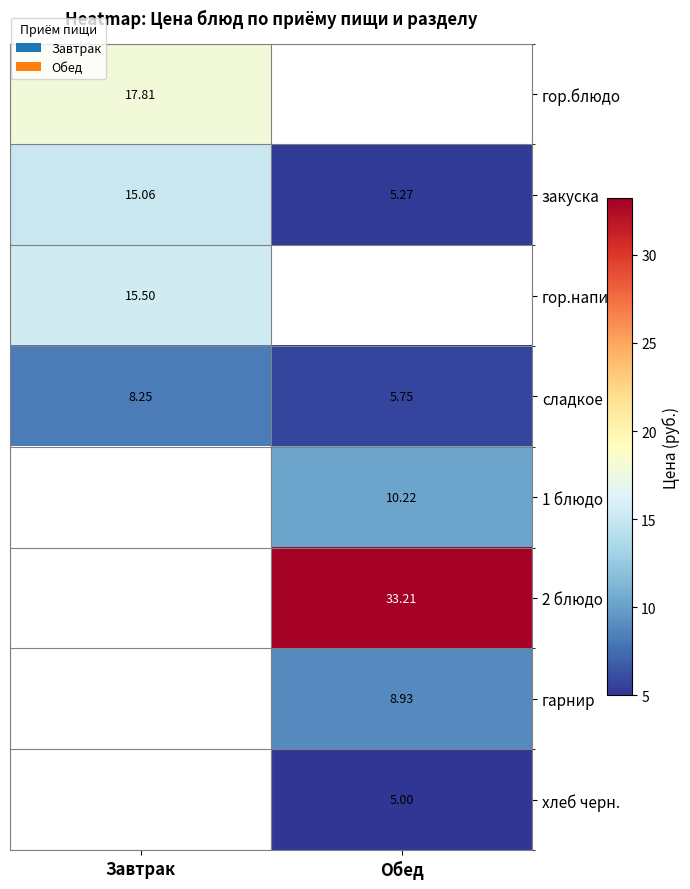

At which label does закуска reach its peak?

Завтрак